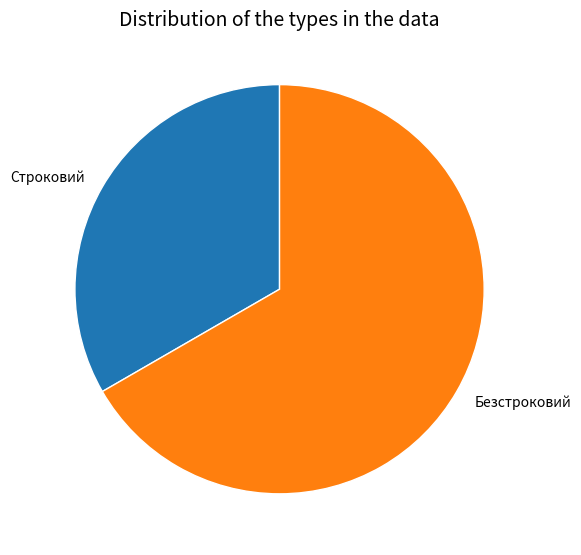

Approximately how many times larger is the value at Строковий compared to Безстроковий?

0.5